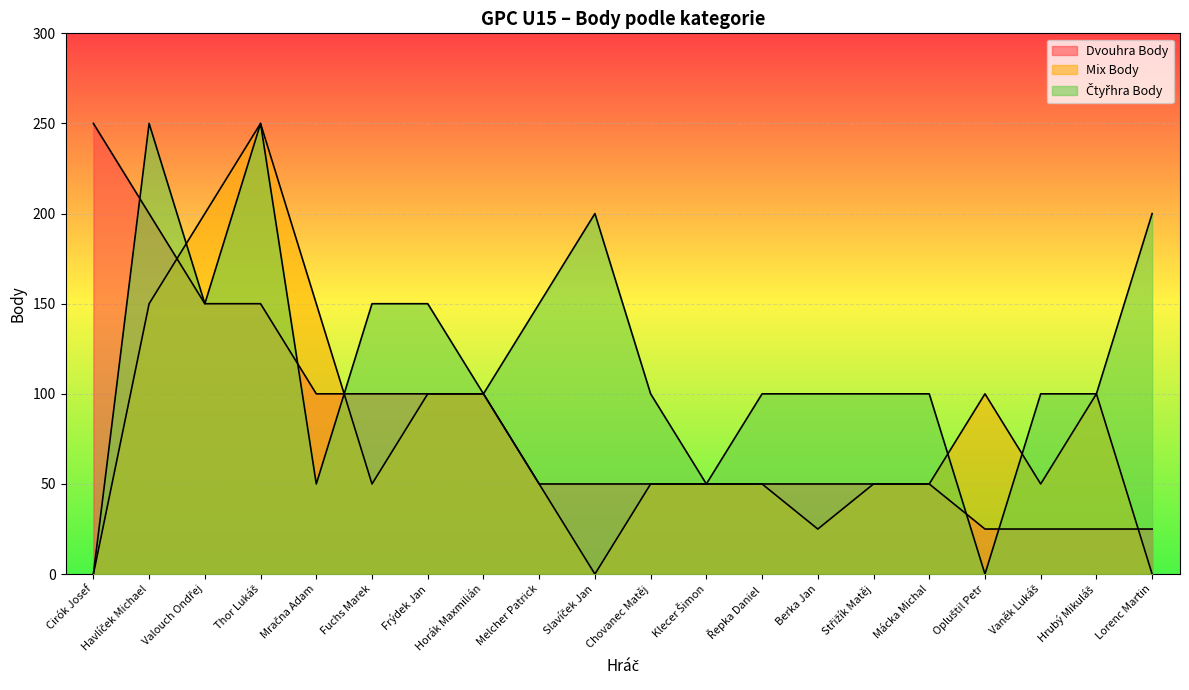

Reading left to right, transcribe all the data shown in this chart.

Dvouhra Body: Cirók Josef=250	Havlíček Michael=200	Valouch Ondřej=150	Thor Lukáš=150	Mračna Adam=100	Fuchs Marek=100	Frýdek Jan=100	Horák Maxmilián=100	Melcher Patrick=50	Slavíček Jan=50	Chovanec Matěj=50	Klecer Šimon=50	Řepka Daniel=50	Berka Jan=50	Střižík Matěj=50	Mácka Michal=50	Opluštil Petr=25	Vaněk Lukáš=25	Hrubý Mikuláš=25	Lorenc Martin=25
Mix Body: Cirók Josef=0	Havlíček Michael=150	Valouch Ondřej=200	Thor Lukáš=250	Mračna Adam=150	Fuchs Marek=50	Frýdek Jan=100	Horák Maxmilián=100	Melcher Patrick=50	Slavíček Jan=0	Chovanec Matěj=50	Klecer Šimon=50	Řepka Daniel=50	Berka Jan=25	Střižík Matěj=50	Mácka Michal=50	Opluštil Petr=100	Vaněk Lukáš=50	Hrubý Mikuláš=100	Lorenc Martin=0
Čtyřhra Body: Cirók Josef=0	Havlíček Michael=250	Valouch Ondřej=150	Thor Lukáš=250	Mračna Adam=50	Fuchs Marek=150	Frýdek Jan=150	Horák Maxmilián=100	Melcher Patrick=150	Slavíček Jan=200	Chovanec Matěj=100	Klecer Šimon=50	Řepka Daniel=100	Berka Jan=100	Střižík Matěj=100	Mácka Michal=100	Opluštil Petr=0	Vaněk Lukáš=100	Hrubý Mikuláš=100	Lorenc Martin=200